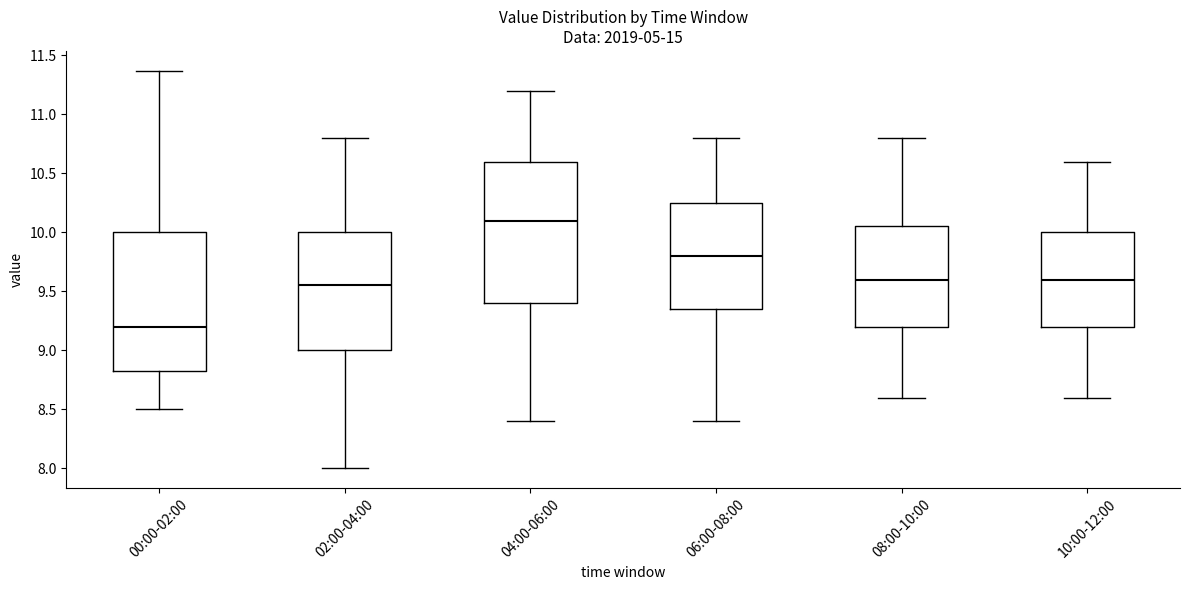

Reading left to right, read every box against the y-axis: the position of its median line, the range the box covers, and the ends of its whiskers. The values are not printed on the chart, so give them approximately, as read against the axis.

00:00-02:00: median 9.20, box 8.80 to 10.00, whiskers 8.50 to 11.35
02:00-04:00: median 9.55, box 9.00 to 10.00, whiskers 8.00 to 10.80
04:00-06:00: median 10.10, box 9.40 to 10.60, whiskers 8.40 to 11.20
06:00-08:00: median 9.80, box 9.35 to 10.25, whiskers 8.40 to 10.80
08:00-10:00: median 9.60, box 9.20 to 10.05, whiskers 8.60 to 10.80
10:00-12:00: median 9.60, box 9.20 to 10.00, whiskers 8.60 to 10.60